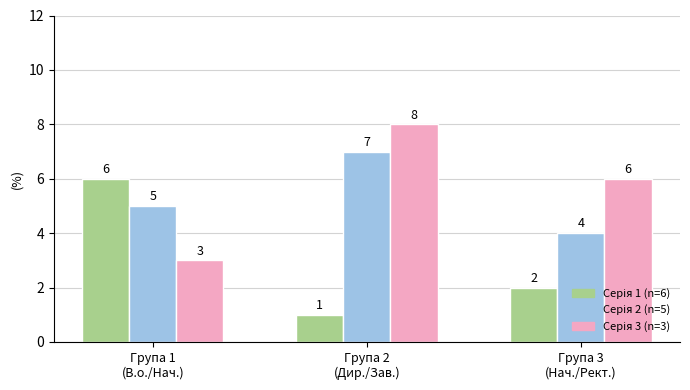

At how many categories does at least one series exceed 2?

3